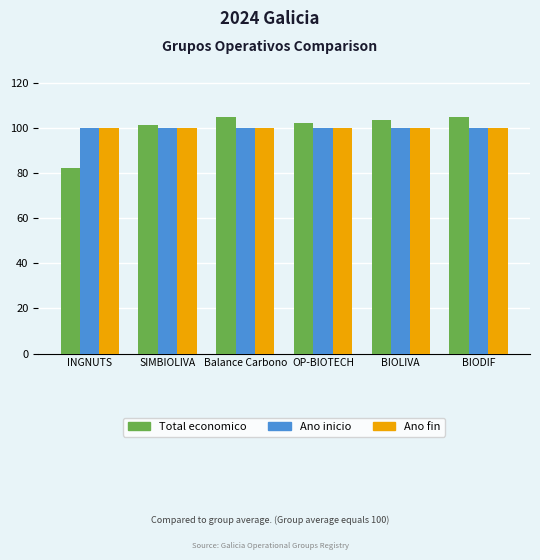

How many values in the Total economico series are below 103?

3